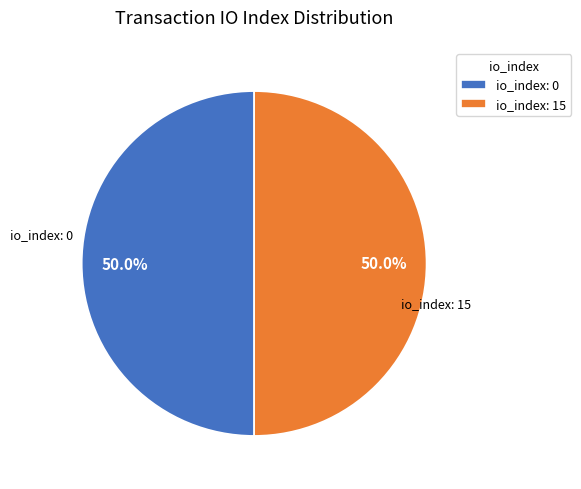

How many segments does this pie chart have?

2